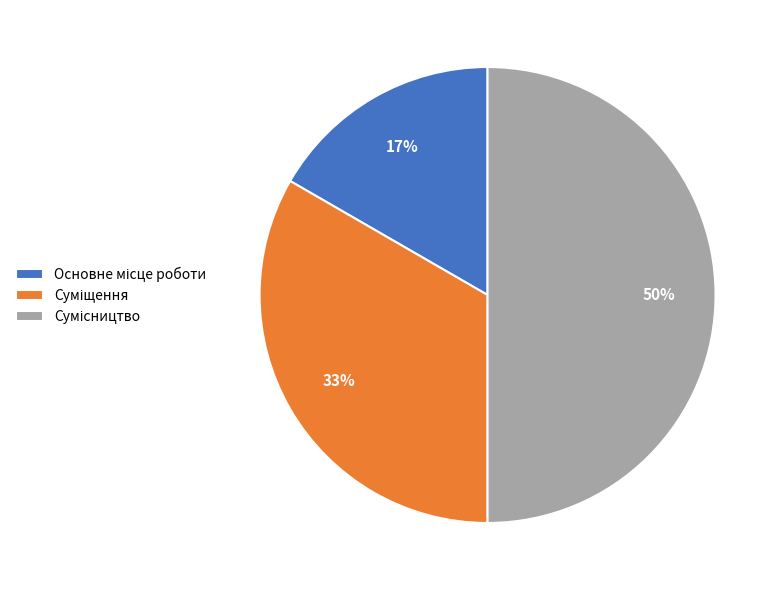

To the nearest percent, what is the average slice percentage?

33%